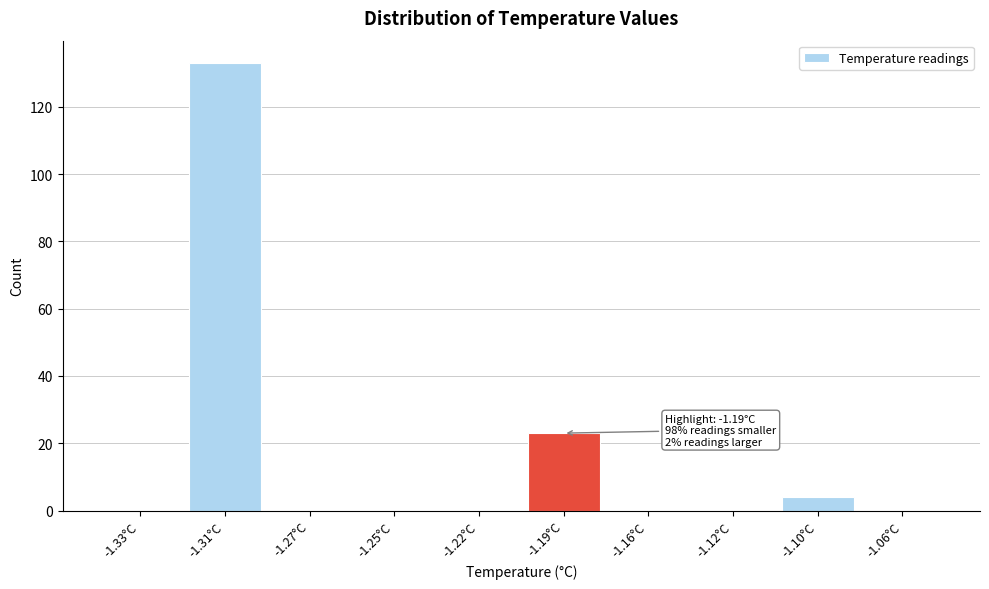

Reading right to left, extract all data points from this chart.

-1.06°C=0	-1.10°C=4	-1.12°C=0	-1.16°C=0	-1.19°C=23	-1.22°C=0	-1.25°C=0	-1.27°C=0	-1.31°C=133	-1.33°C=0